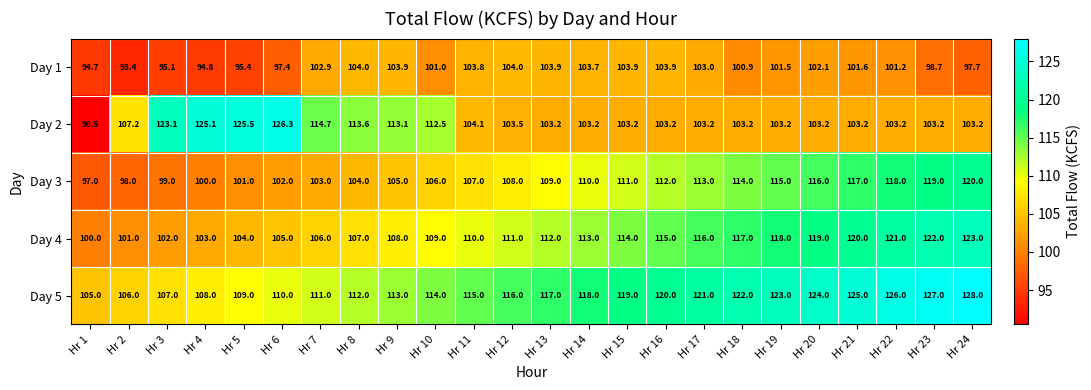

How many categories are shown in the chart?

24